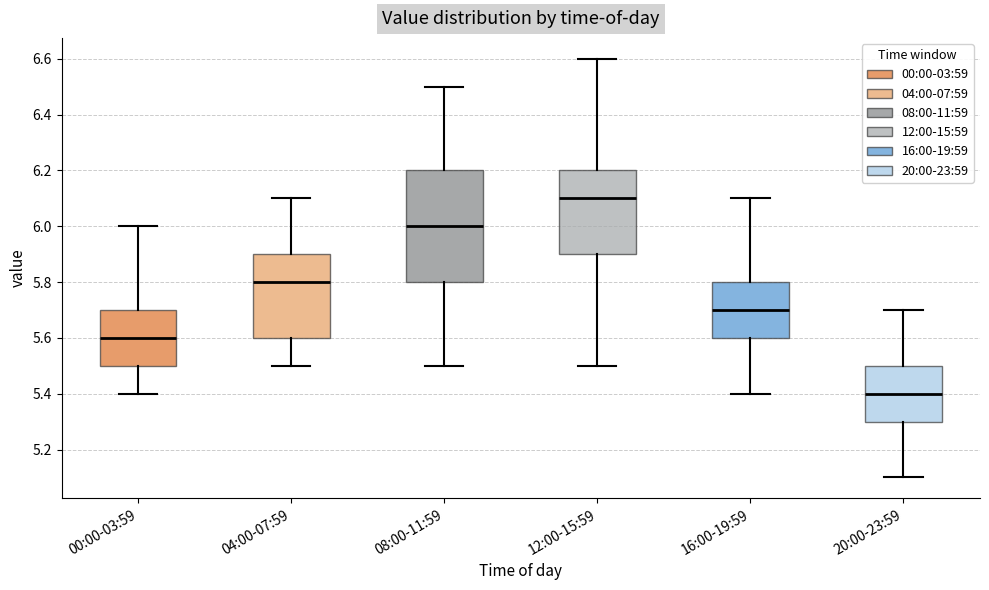

Where is the upper edge of the box for 04:00-07:59 on the y-axis? The values are not printed on the chart, so give them approximately, as read against the axis.

5.9